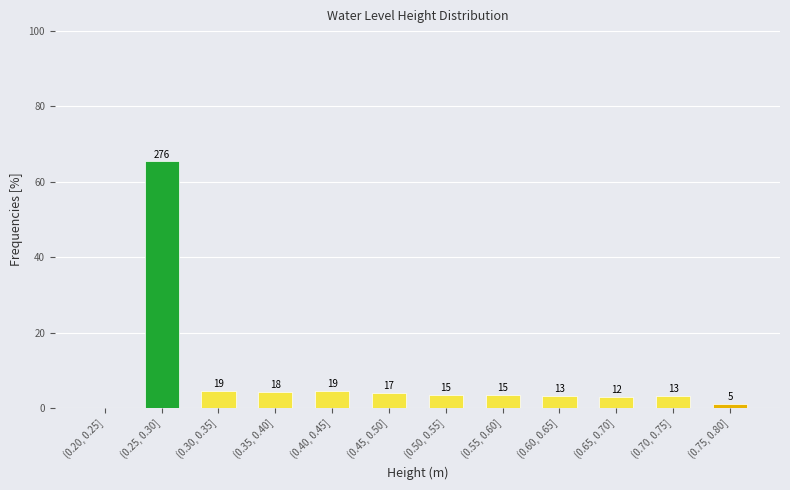

Are the bars horizontal?

No